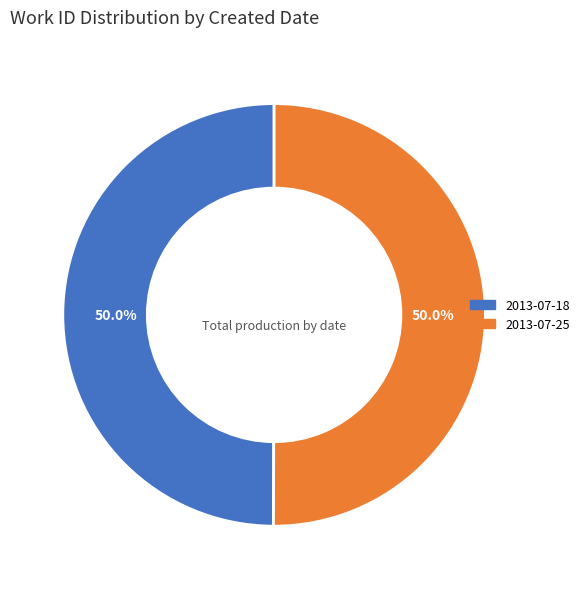

How many slices are in this pie chart?

2